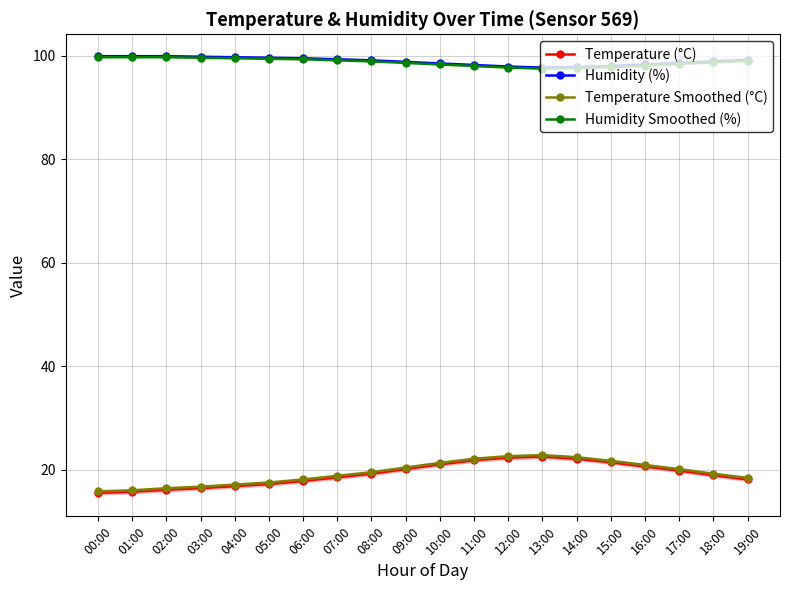

True or false: Humidity Smoothed (%) and Temperature Smoothed (°C) intersect in this chart.

False